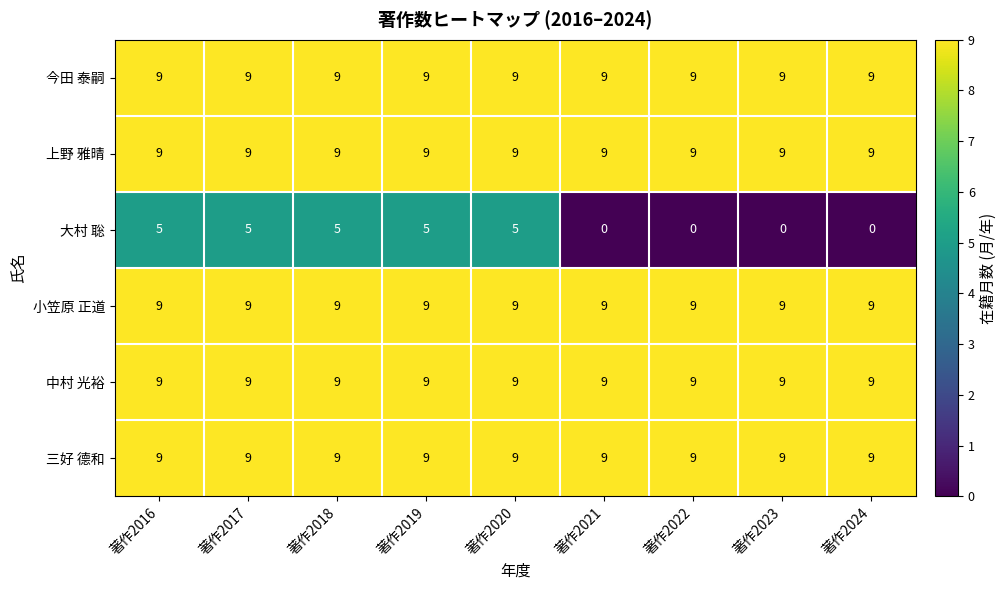

What is the sum of the 今田 泰嗣 values at 著作2021 and 著作2016?

18